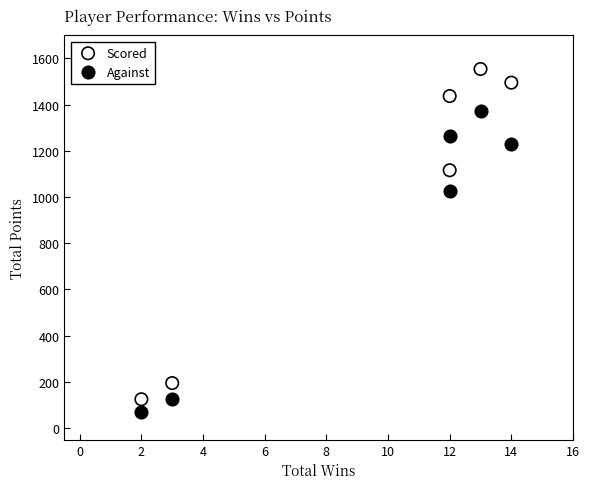

Which series has the largest Y range (max minus min)?

Scored